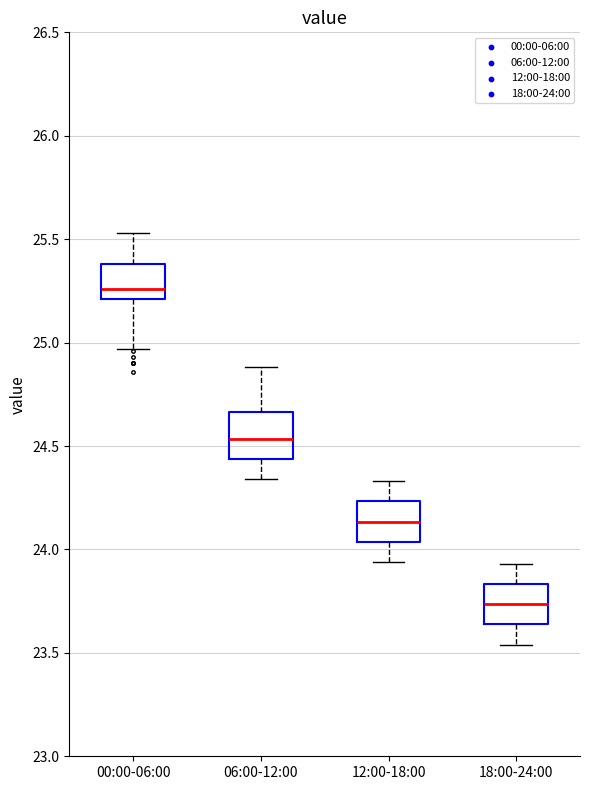

Where is the upper edge of the box for 18:00-24:00 on the y-axis? The values are not printed on the chart, so give them approximately, as read against the axis.

23.85